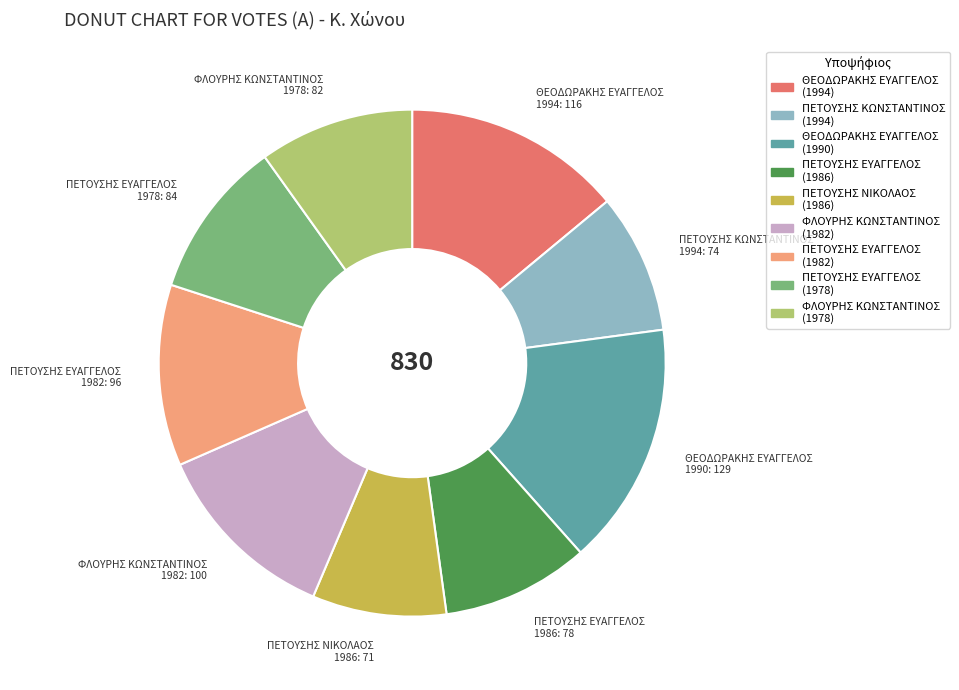

True or false: ΠΕΤΟΥΣΗΣ ΝΙΚΟΛΑΟΣ (1986) accounts for 9% of the total.

True